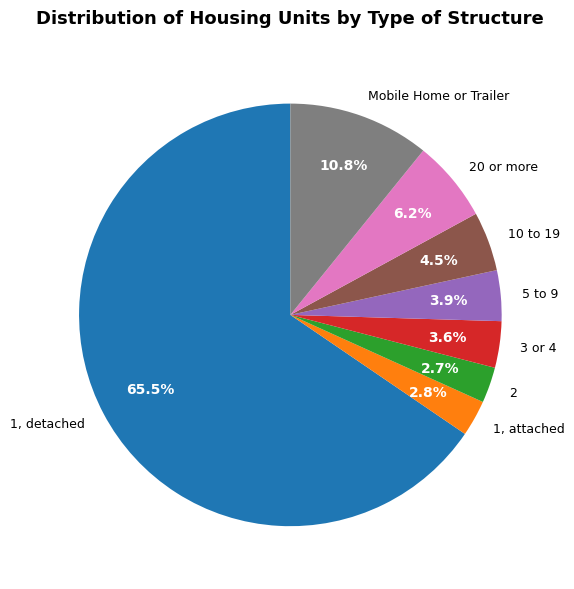

Count the number of slices in the pie.

8